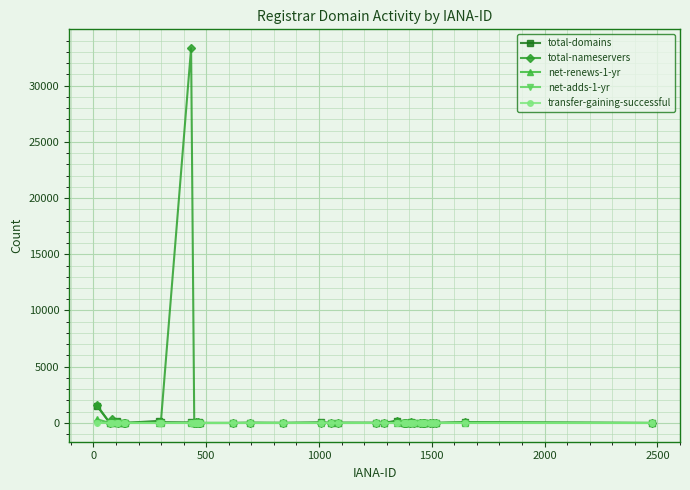

Which series has the largest range (max minus min)?

total-nameservers